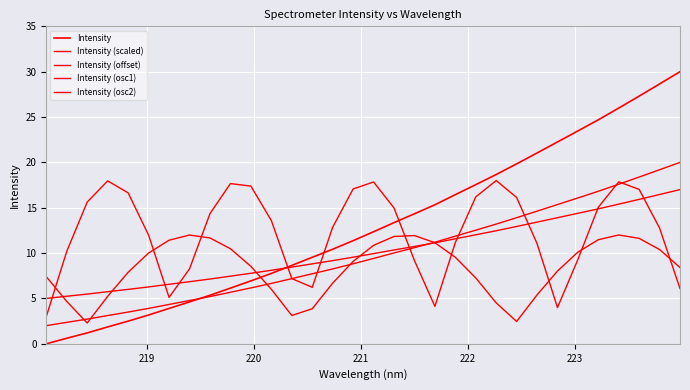

Does the chart display data point markers on the line(s)?

No